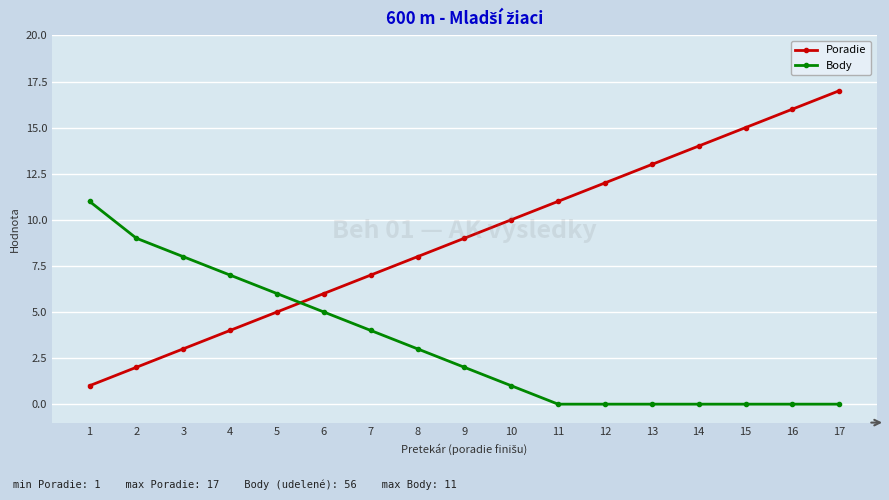

Which series changed the most between 3 and 15?

Poradie